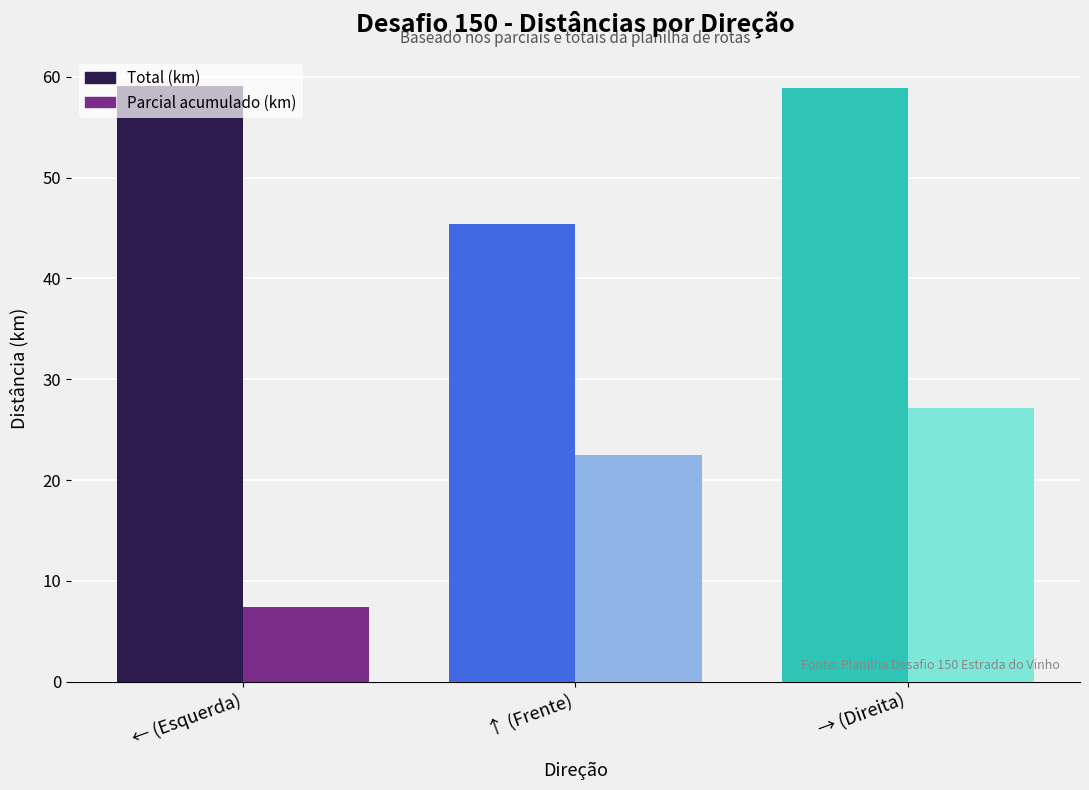

What is the approximate value of Total (km) at ← (Esquerda)?

59.1